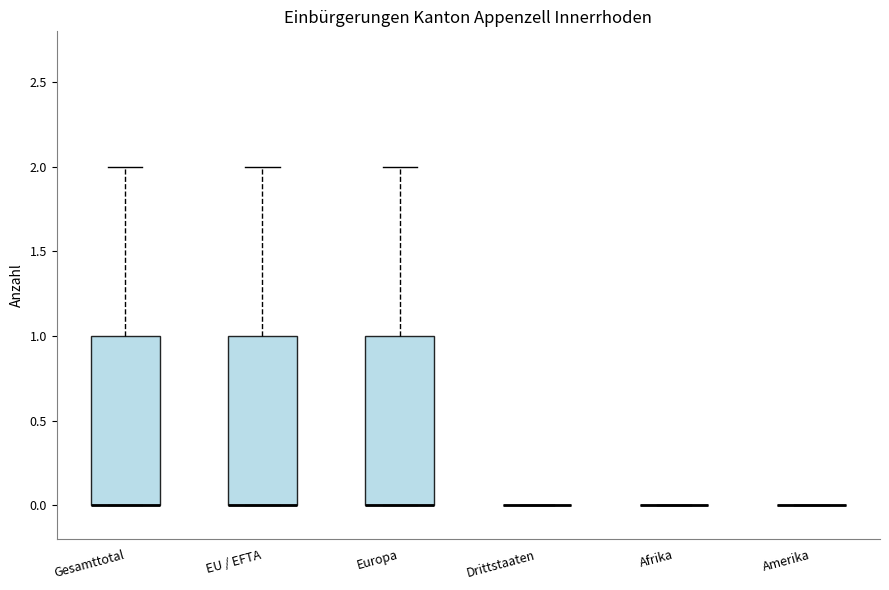

Reading left to right, read every box against the y-axis: the position of its median line, the range the box covers, and the ends of its whiskers. The values are not printed on the chart, so give them approximately, as read against the axis.

Gesamttotal: median 0 (drawn on the box's lower edge), box 0 to 1, whiskers 0 to 2
EU / EFTA: median 0 (drawn on the box's lower edge), box 0 to 1, whiskers 0 to 2
Europa: median 0 (drawn on the box's lower edge), box 0 to 1, whiskers 0 to 2
Drittstaaten: box collapsed to a line at 0, whiskers 0 to 0
Afrika: box collapsed to a line at 0, whiskers 0 to 0
Amerika: box collapsed to a line at 0, whiskers 0 to 0